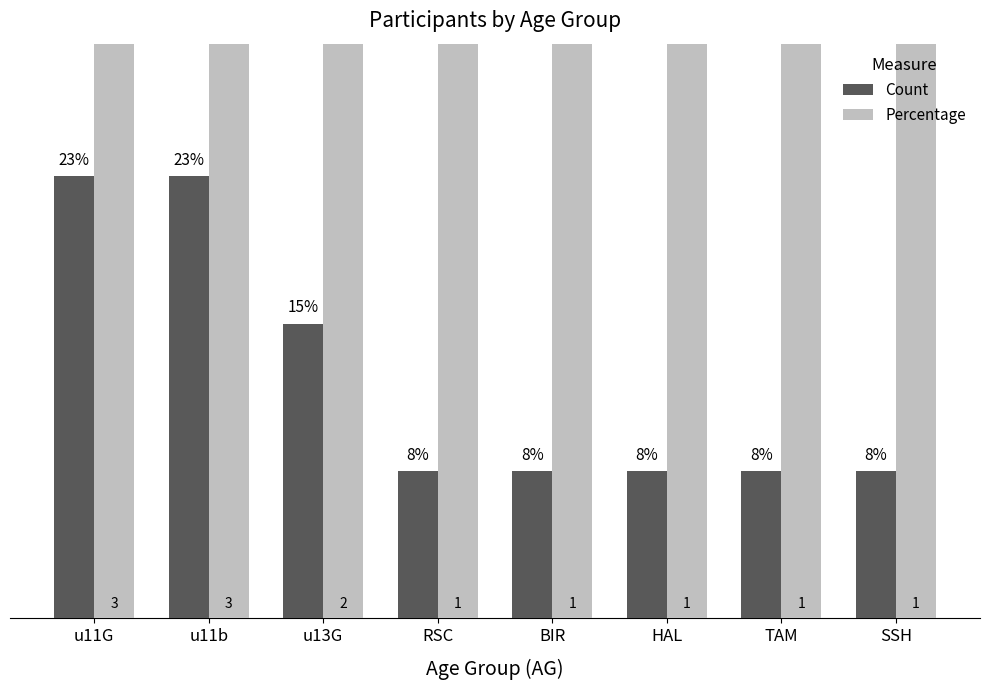

Which series changed the most between u13G and TAM?

Percentage